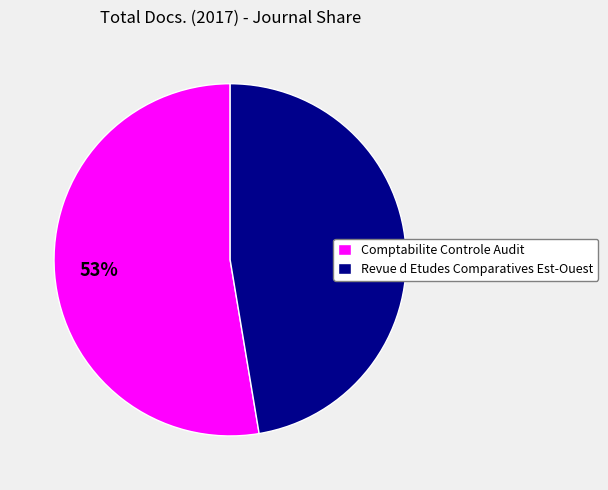

How many slices are in this pie chart?

2